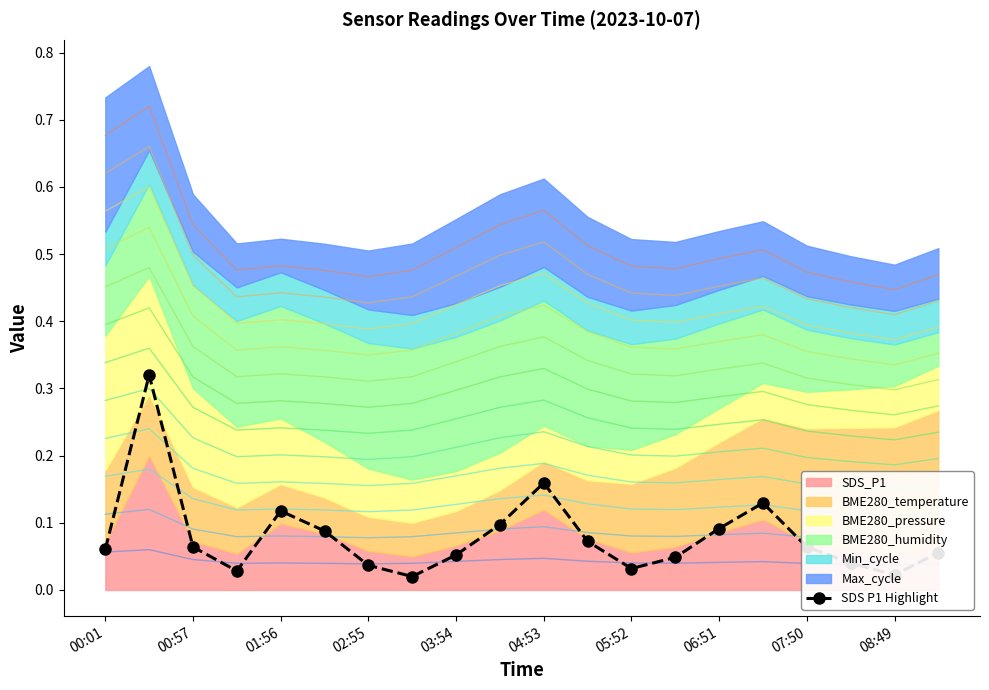

What is the sum of all values?

1.6